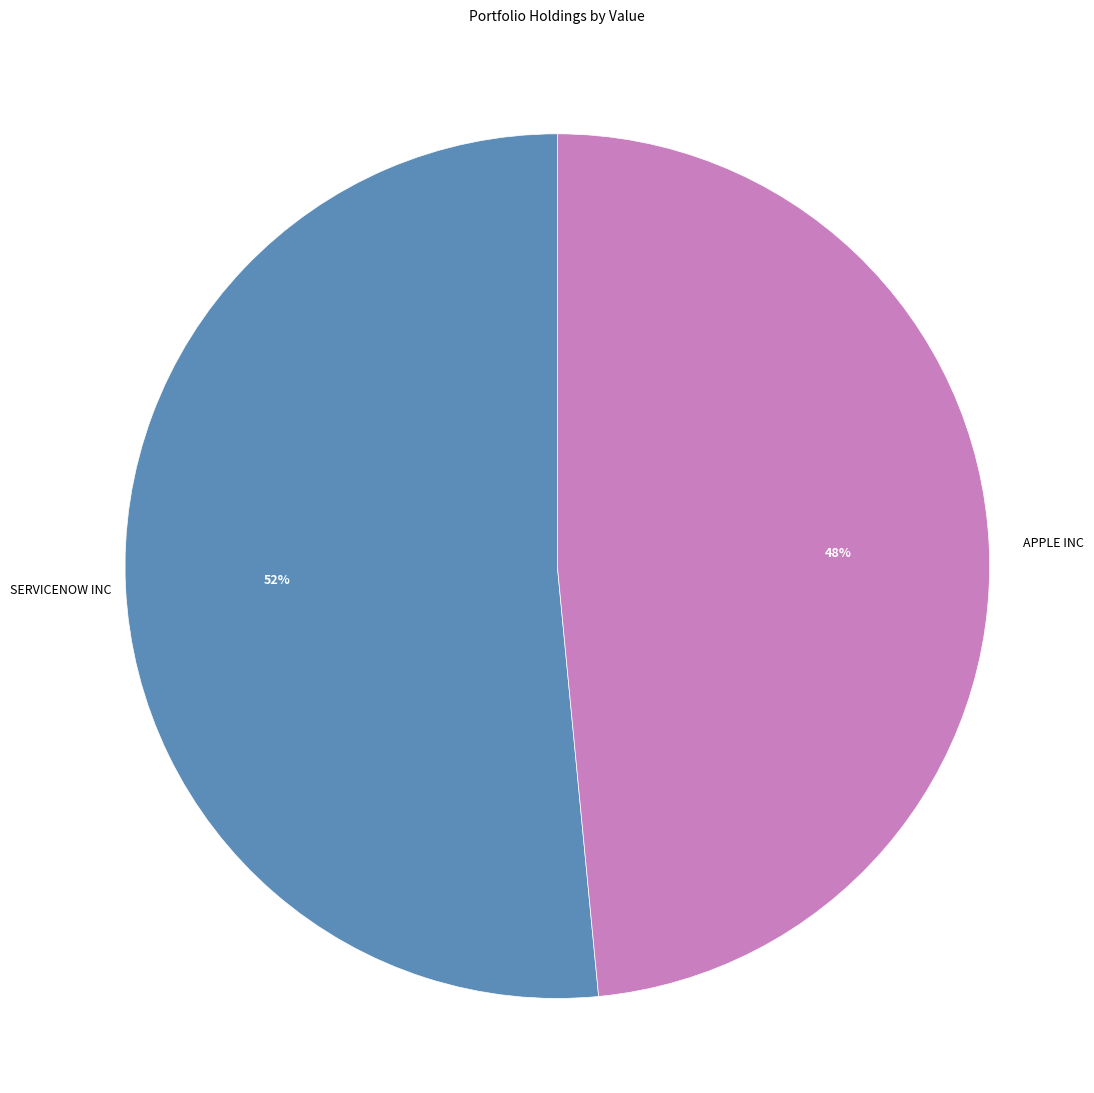

What percentage is the SERVICENOW INC slice, to the nearest percent?

52%